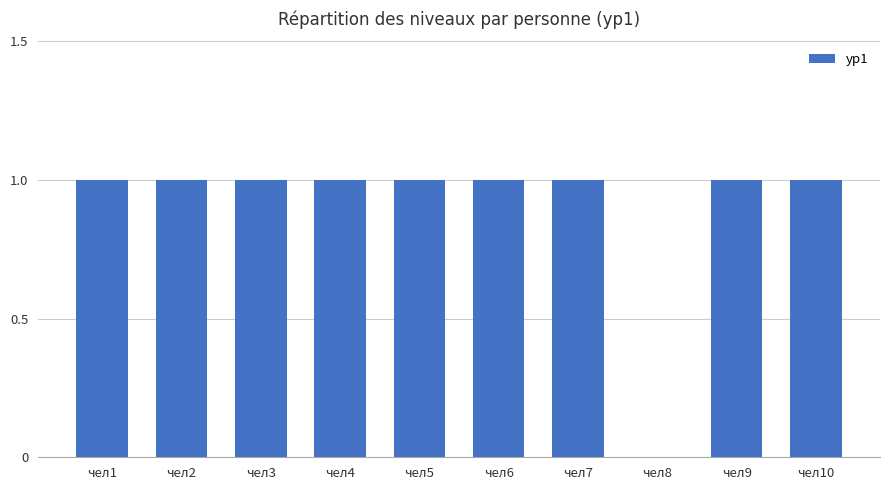

True or false: the data shows 0 at чел1.

False